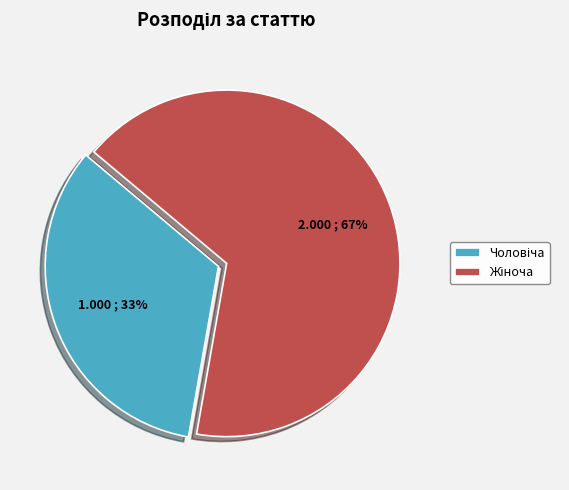

Is there a majority slice in this chart?

Yes